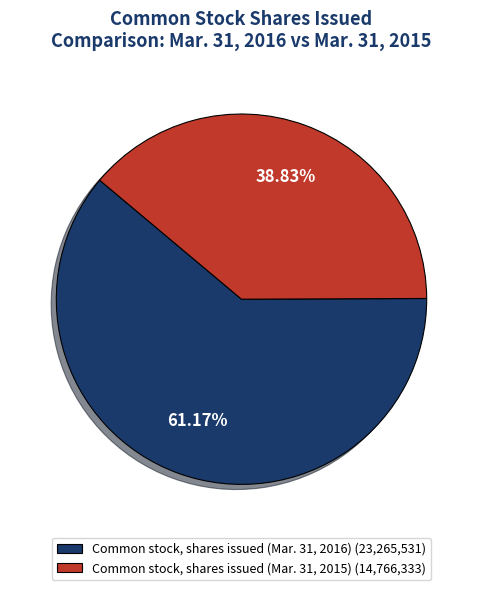

To the nearest percent, what is the difference between the largest and smallest slice percentages?

22%